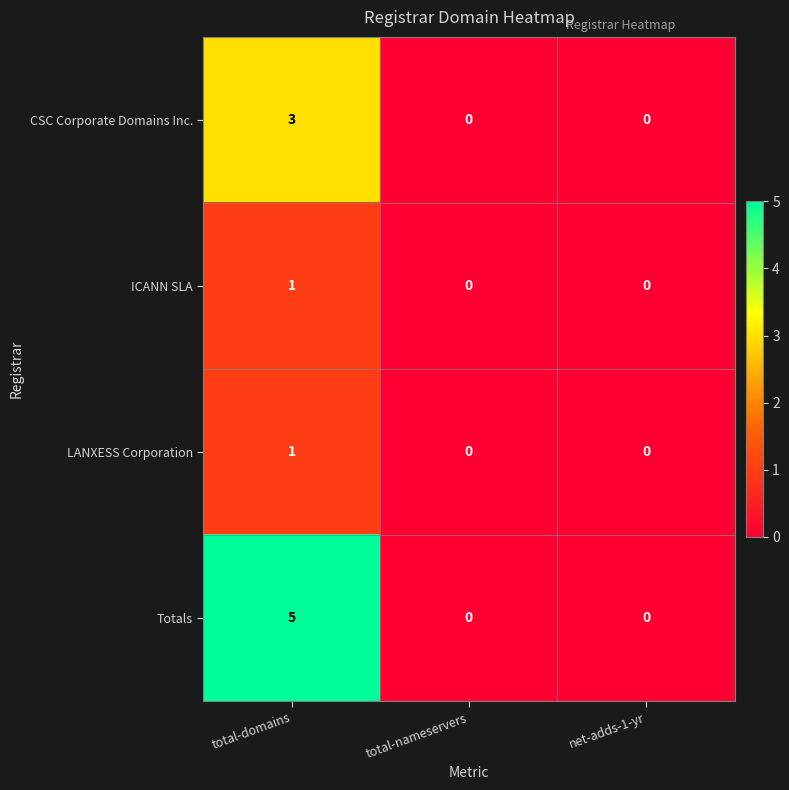

How many series are shown in this chart?

4